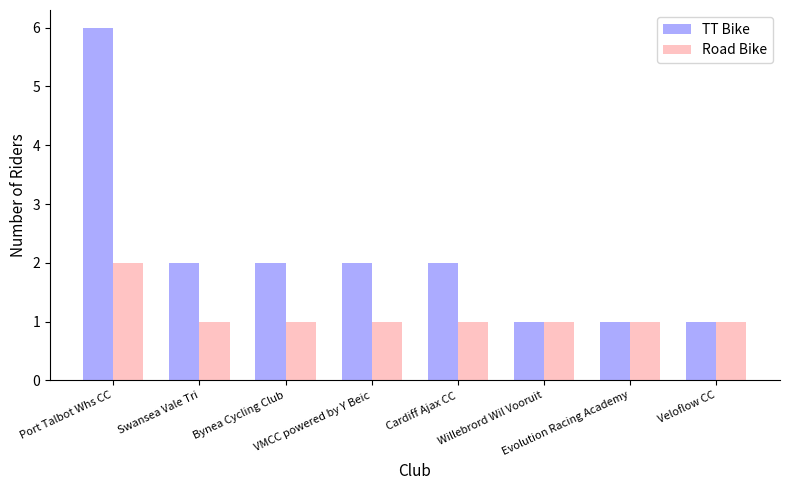

What are all the series names shown in the legend?

TT Bike, Road Bike